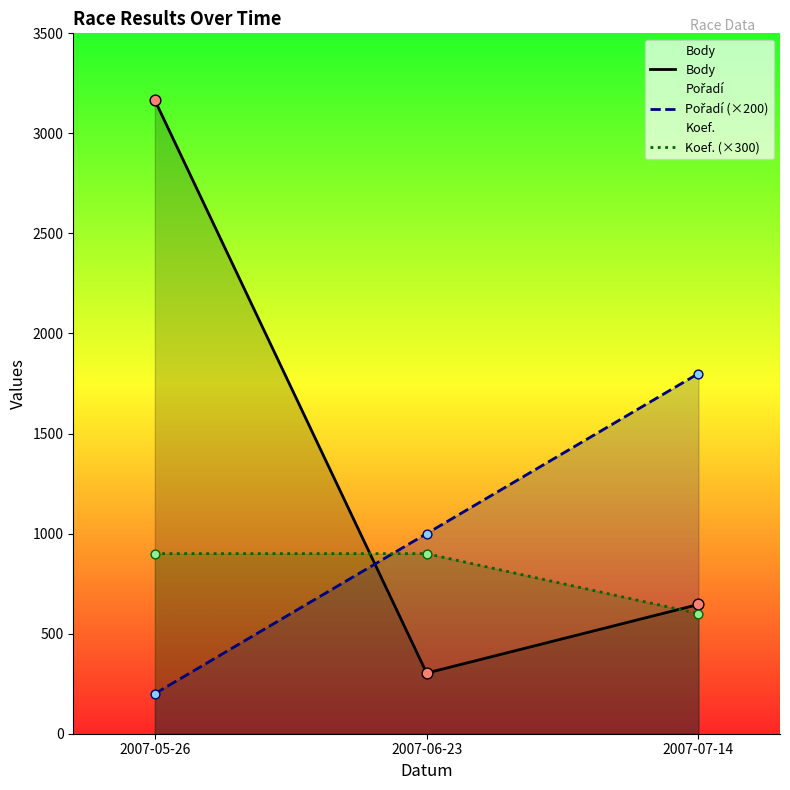

Which series reaches the minimum Y coordinate?

Pořadí (×200)